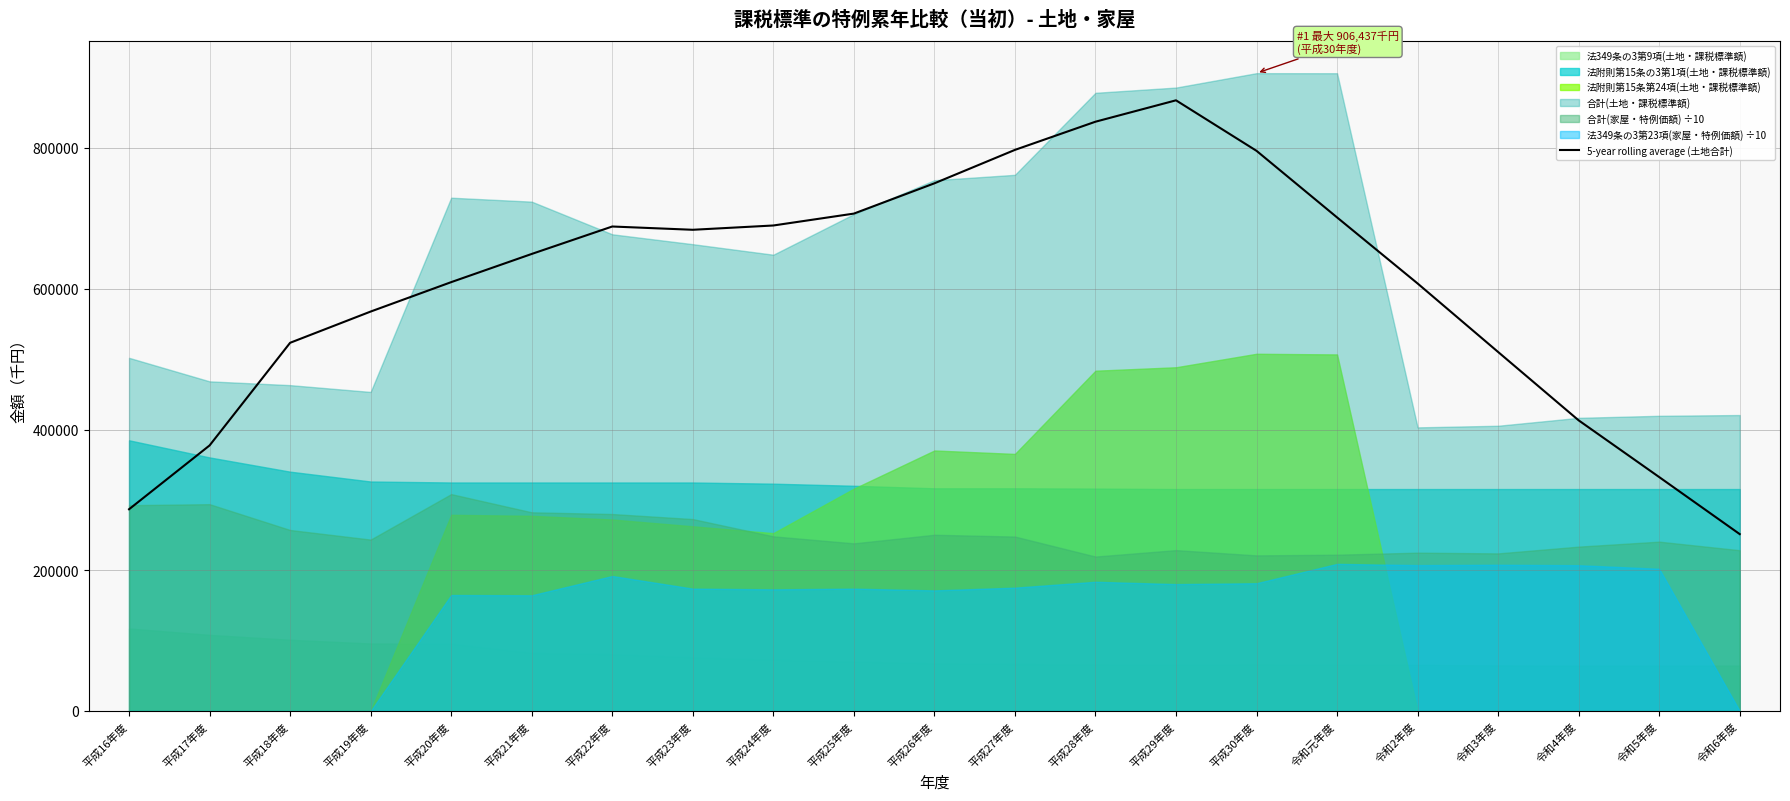

Reading left to right, what are all the values shown in this chart?

286681.6	377360.0	523248.8	567637.8	609438.6	649503.4	688508.0	683850.8	689947.4	706849.6	749876.0	797385.0	837440.8	867844.2	796061.8	701425.2	607553.2	510161.8	413010.0	332400.6	251331.8